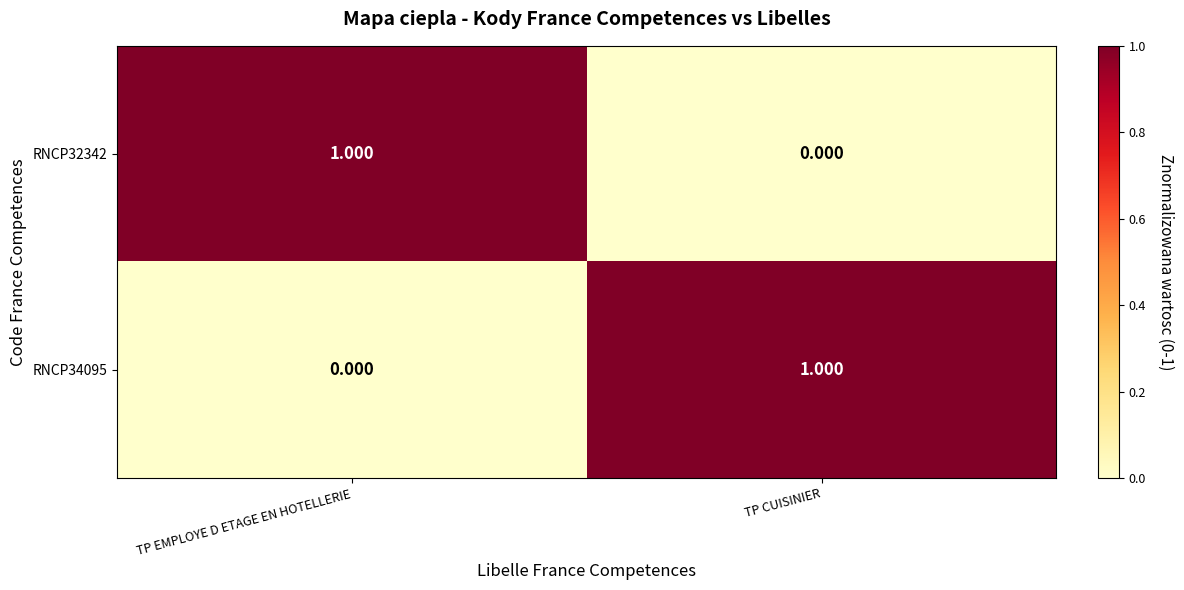

Where is RNCP32342 nearest to the value 0?

TP CUISINIER